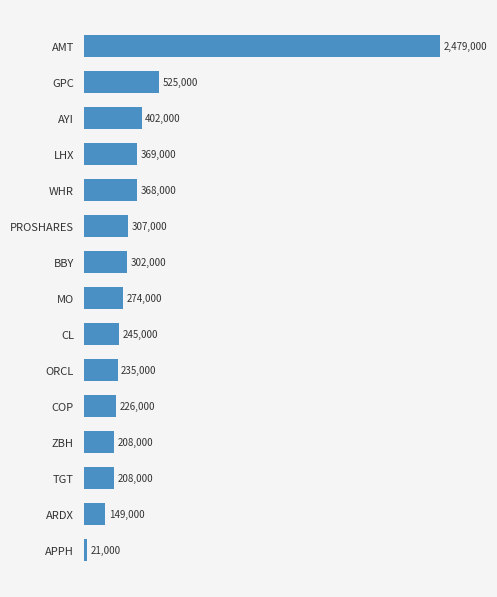

Where is the data nearest to the value 1250000?

GPC